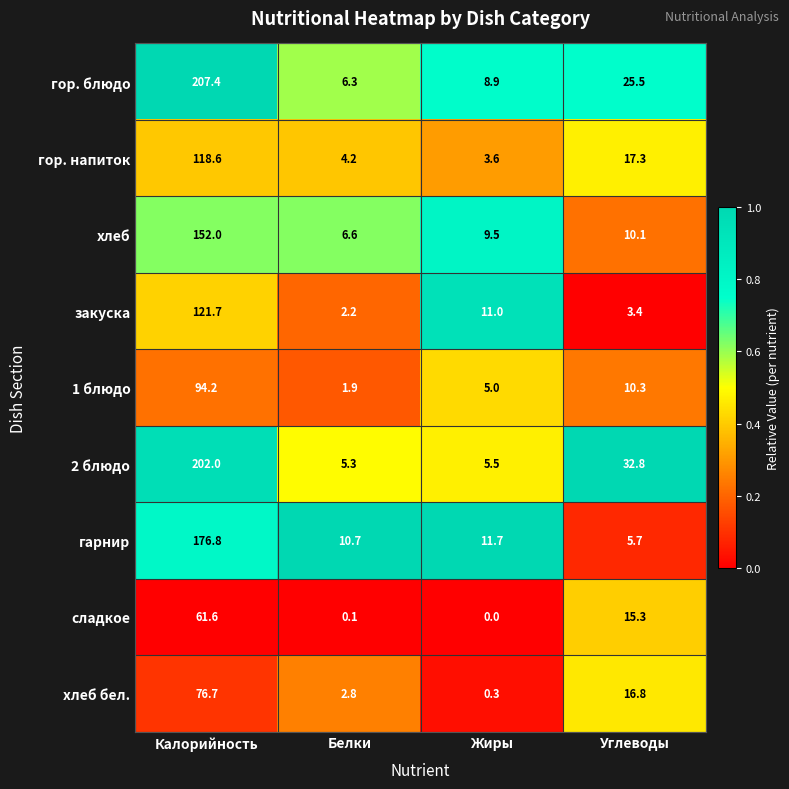

Count the number of data series in this chart.

9